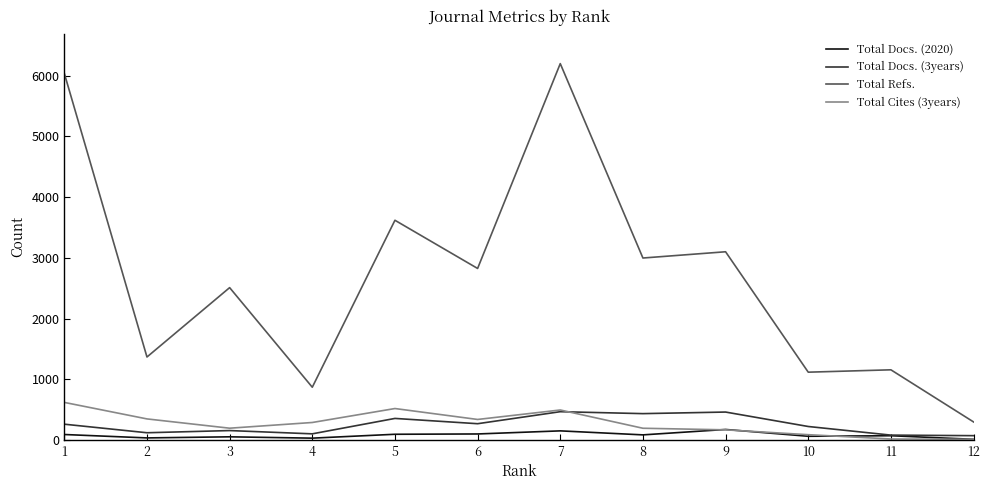

Which series has the largest total across all categories?

Total Refs.